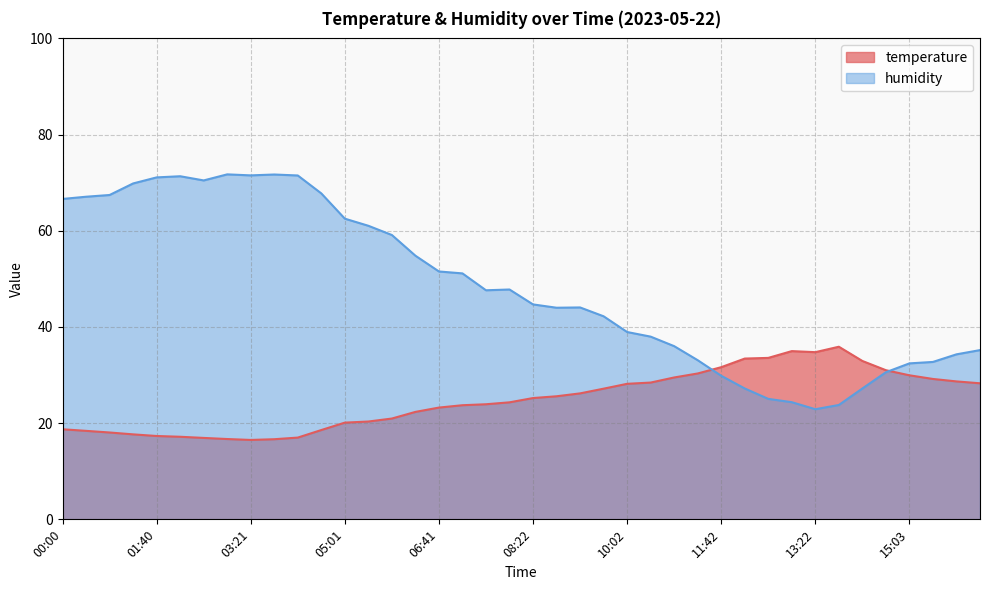

What is the approximate value of temperature at 07:56?

24.3